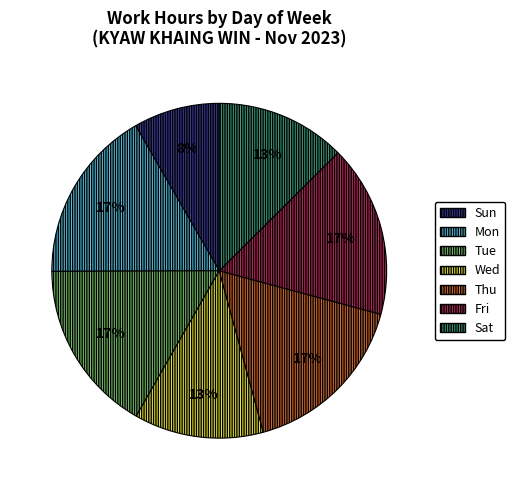

To the nearest percent, what is the average slice percentage?

14%